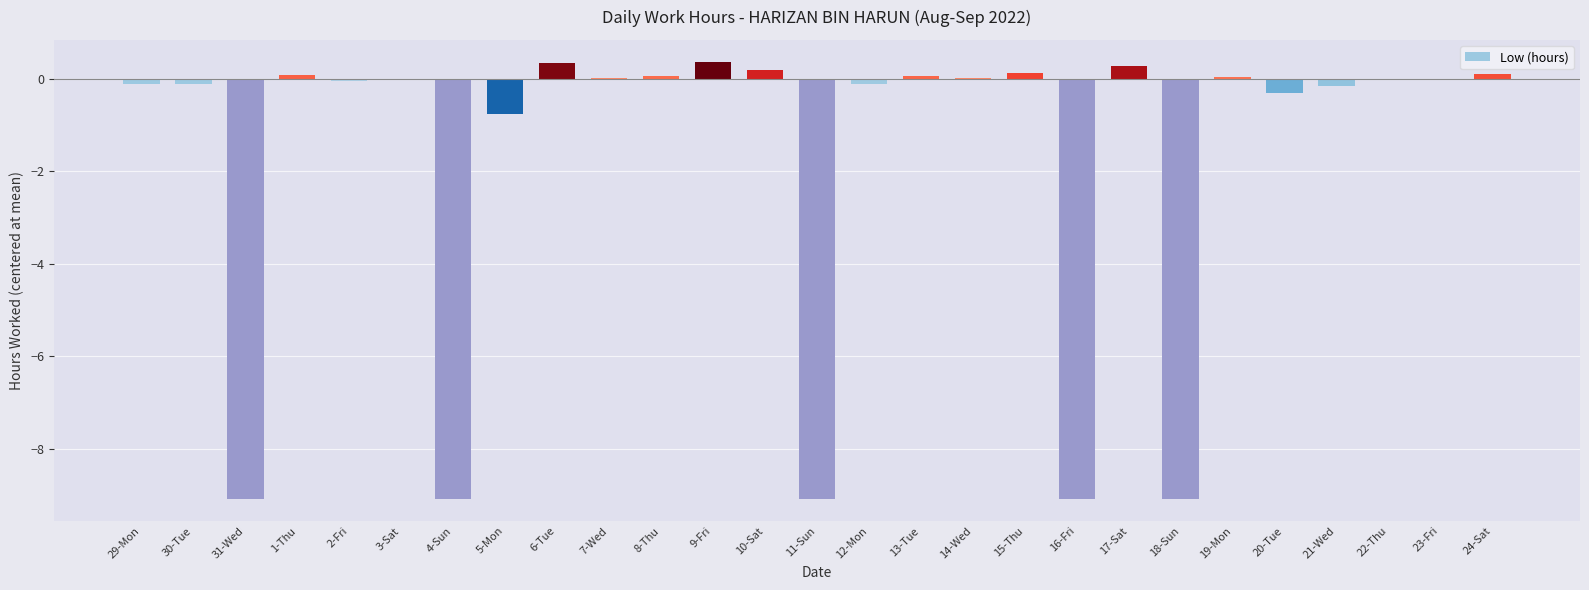

What is the maximum value shown in the chart?

0.4